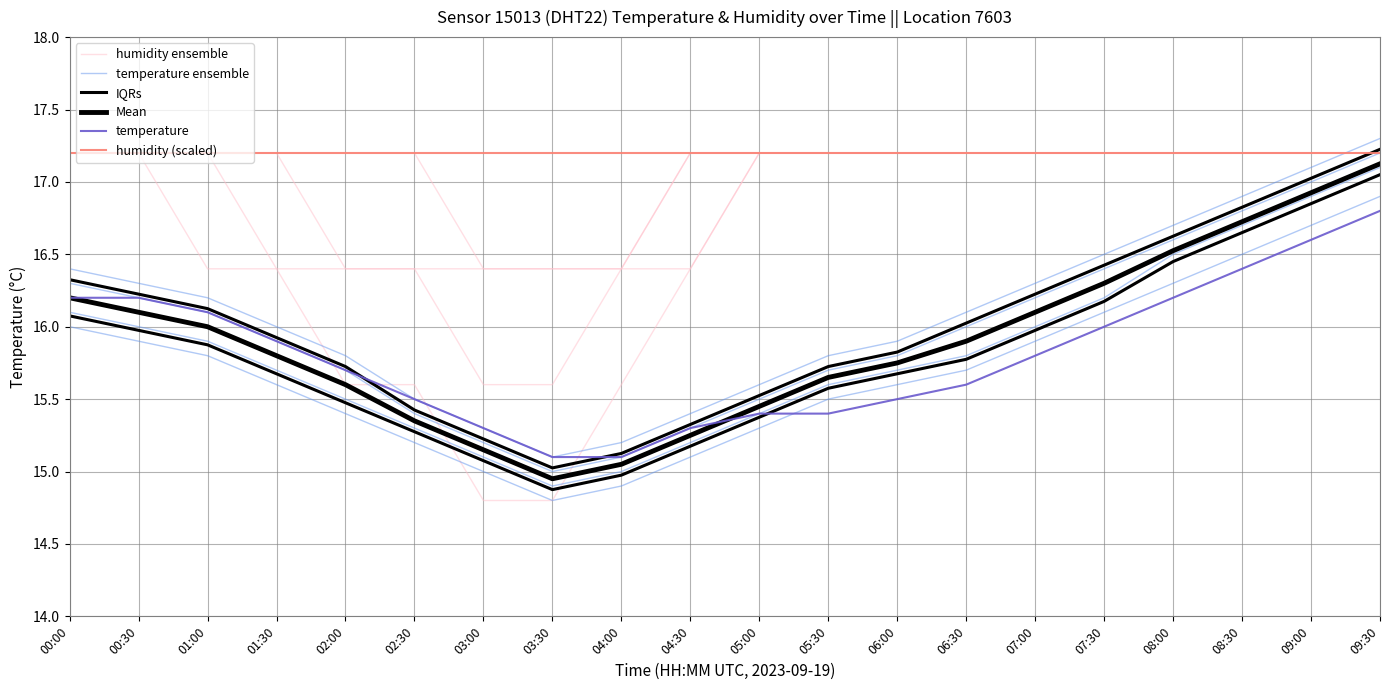

At how many categories does at least one series exceed 15?

20